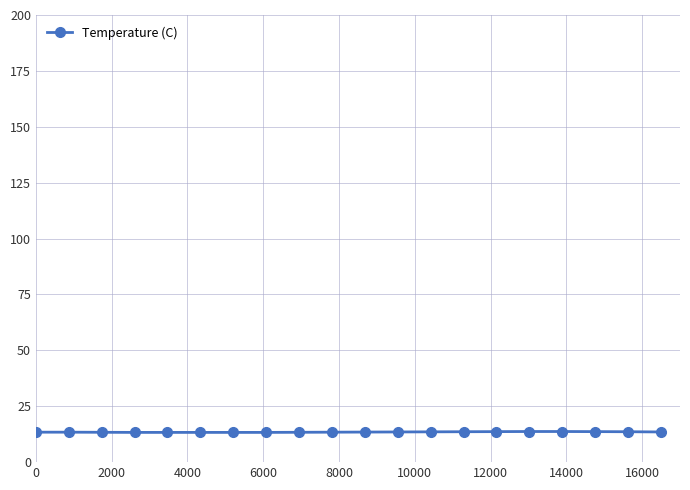

What is the minimum value shown in the chart?

13.3